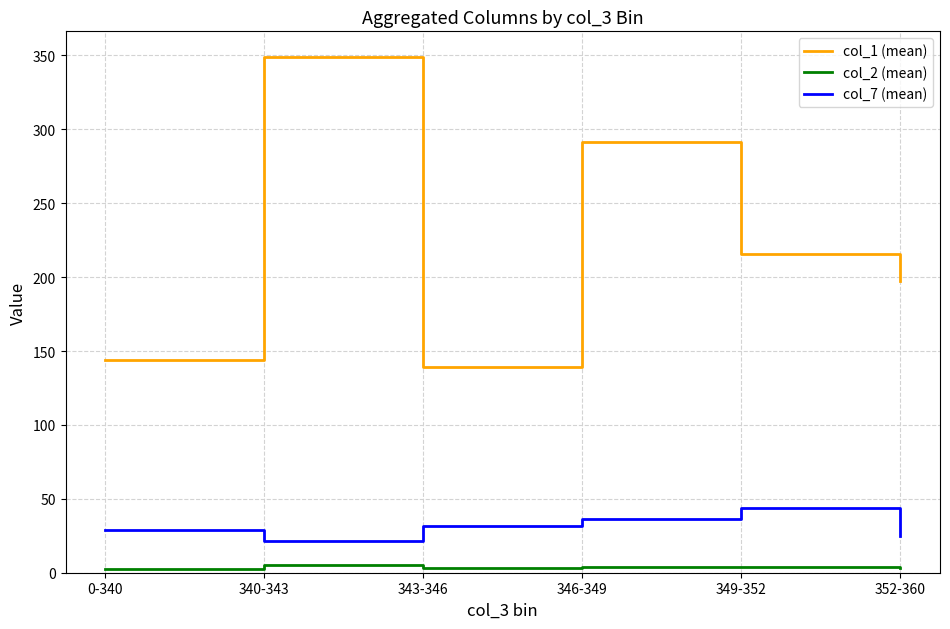

What is the highest value of the col_7 (mean) series?

44.0